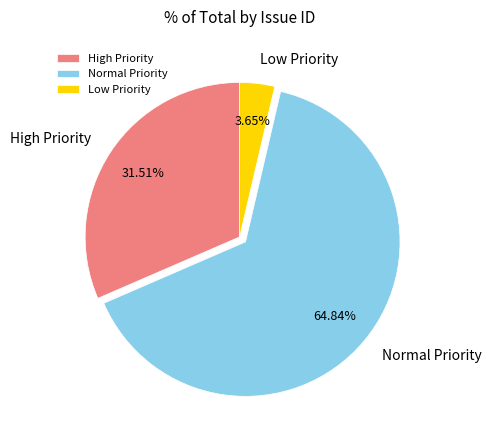

Which category has the biggest portion of the pie?

Normal Priority